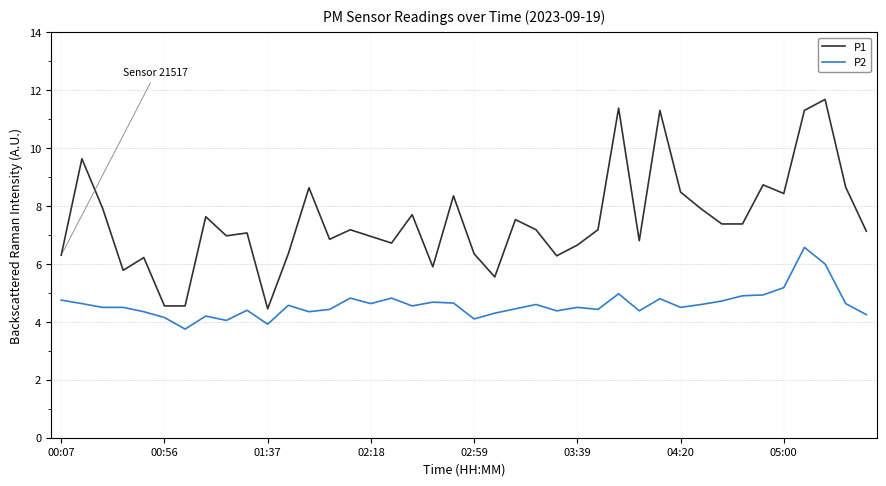

Which series has the largest range (max minus min)?

P1